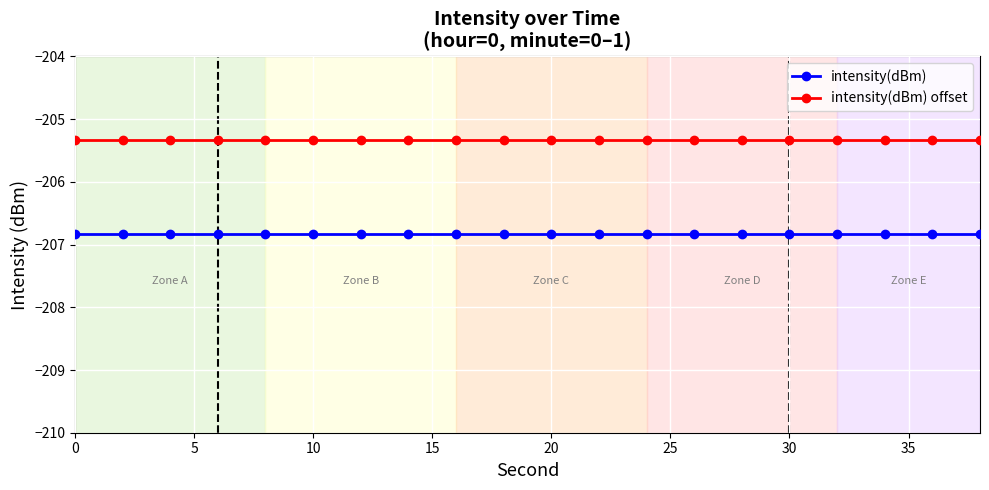

True or false: intensity(dBm) and intensity(dBm) offset intersect in this chart.

False